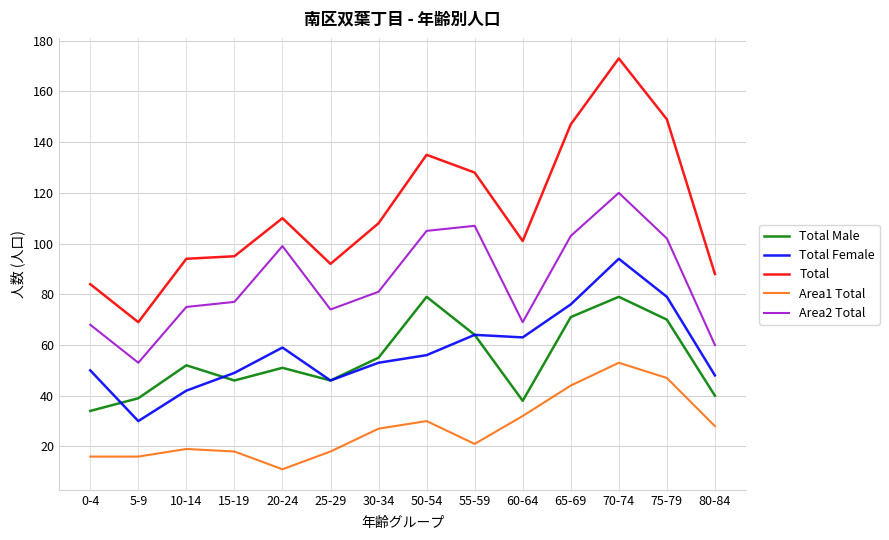

Where does the Area2 Total series first go above 81?

20-24